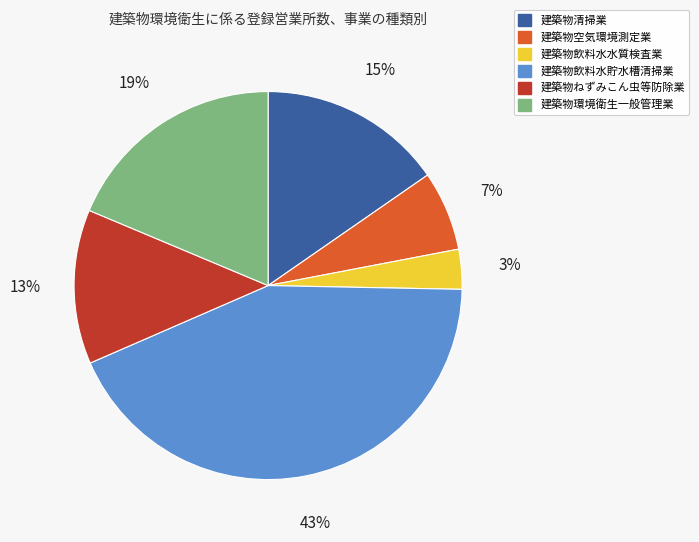

To the nearest percent, what is the difference between the largest and smallest slice percentages?

40%